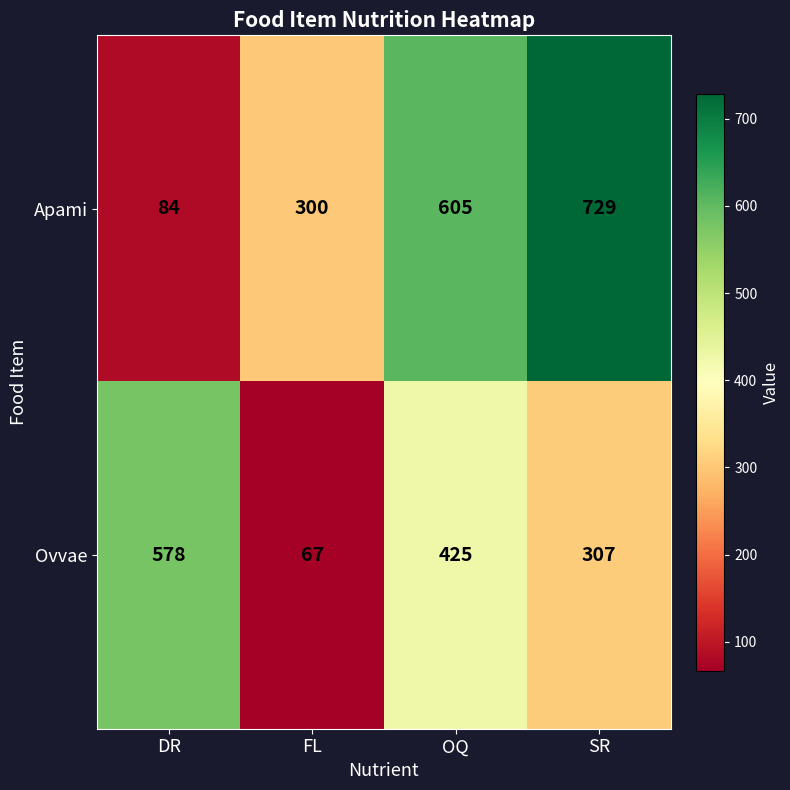

True or false: Apami has a value of 729 at SR.

True